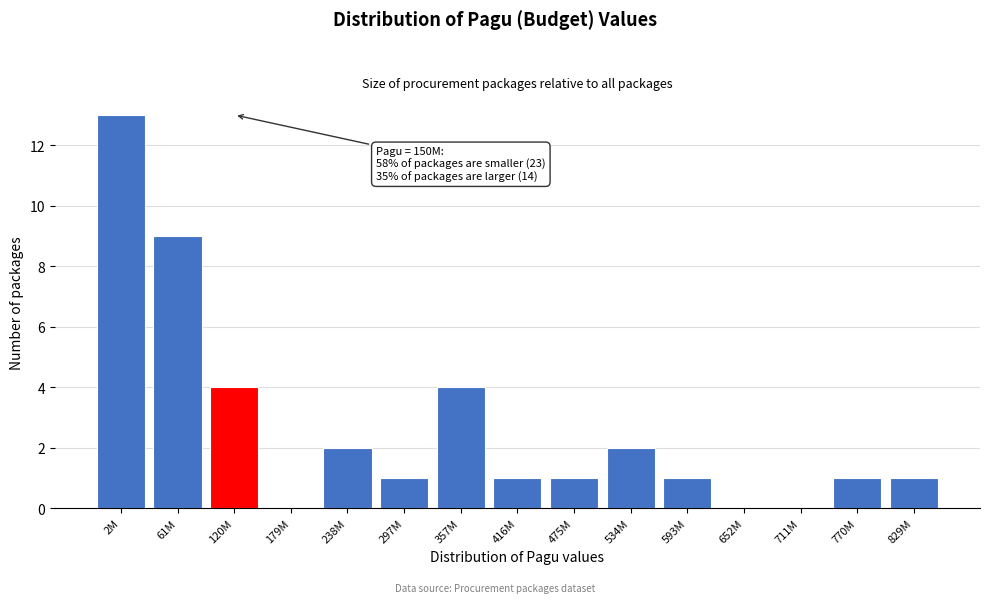

Reading left to right, transcribe all the data shown in this chart.

2M=13	61M=9	120M=4	179M=0	238M=2	297M=1	357M=4	416M=1	475M=1	534M=2	593M=1	652M=0	711M=0	770M=1	829M=1